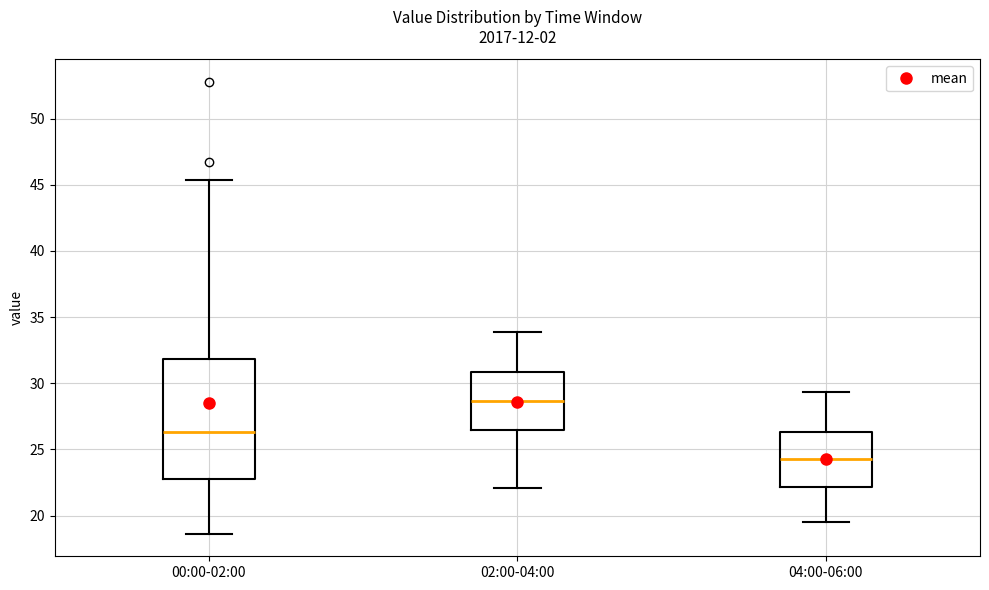

Where is the upper edge of the box for 00:00-02:00 on the y-axis? The values are not printed on the chart, so give them approximately, as read against the axis.

32.0